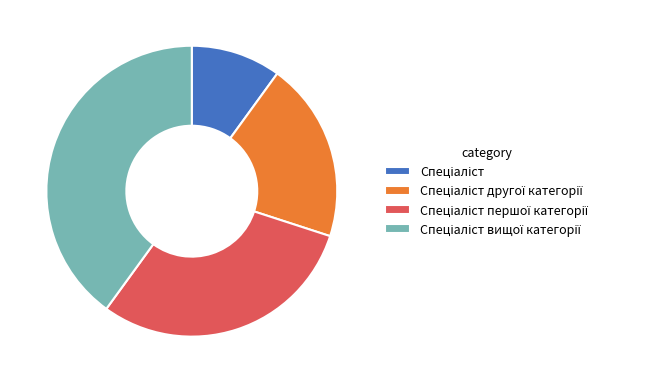

Does any single category account for the majority?

No